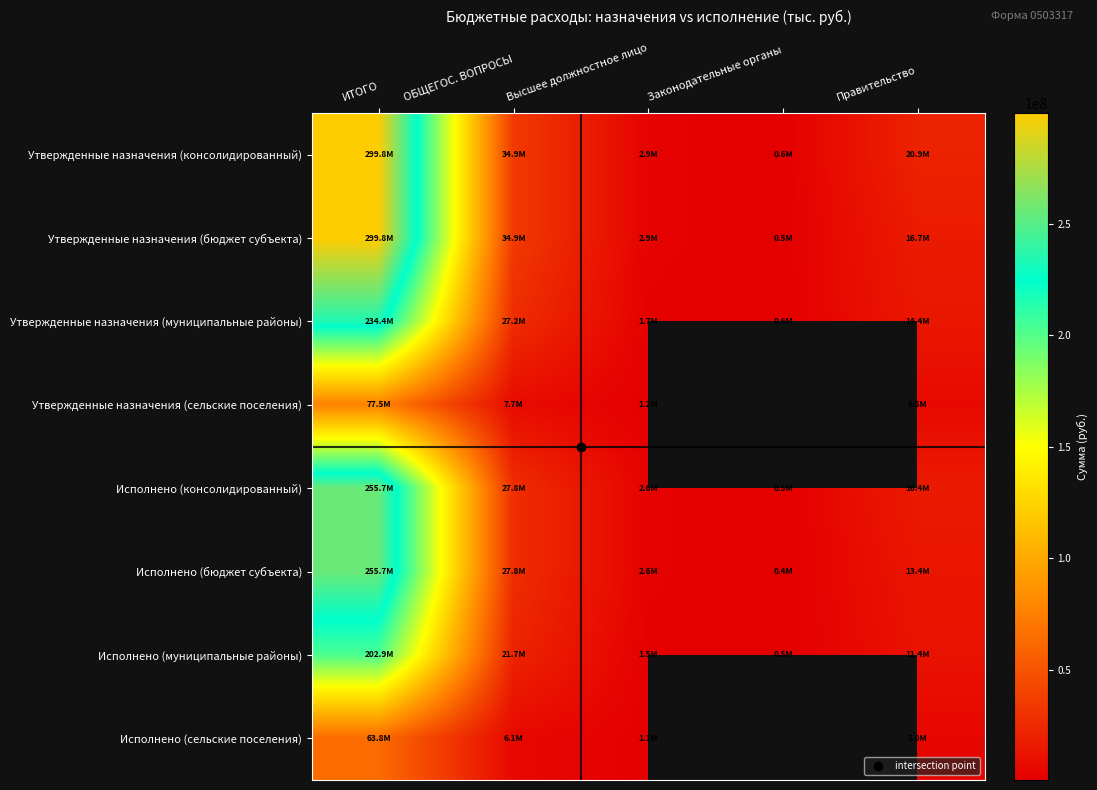

Which series has the widest spread of values?

Утвержденные назначения (бюджет субъекта)